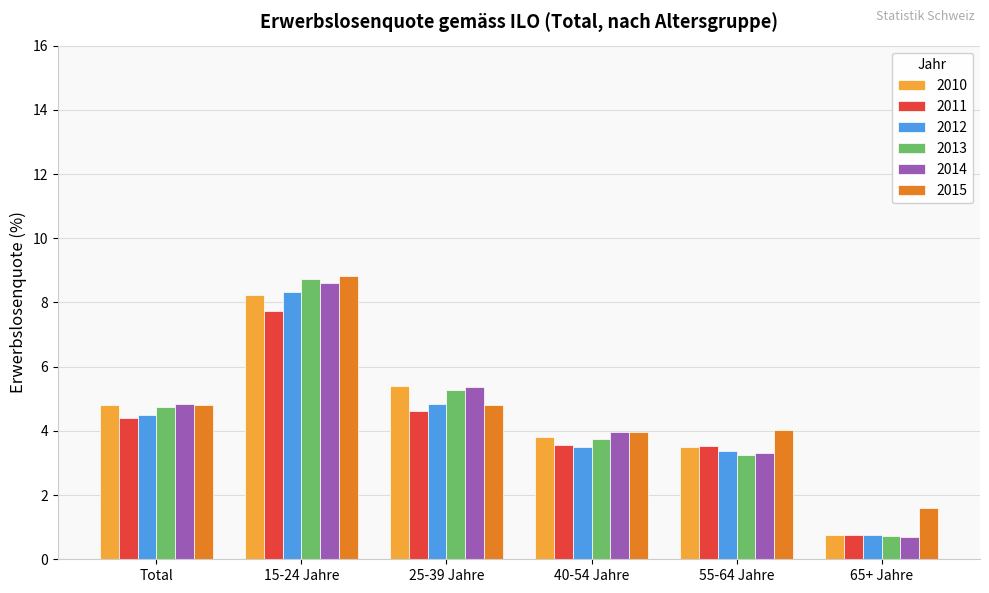

Where is 2013 nearest to the value 4?

40-54 Jahre